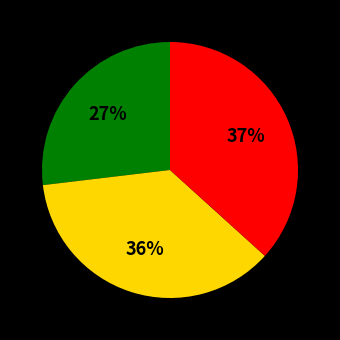

To the nearest percent, what is the difference between the largest and smallest slice percentages?

10%